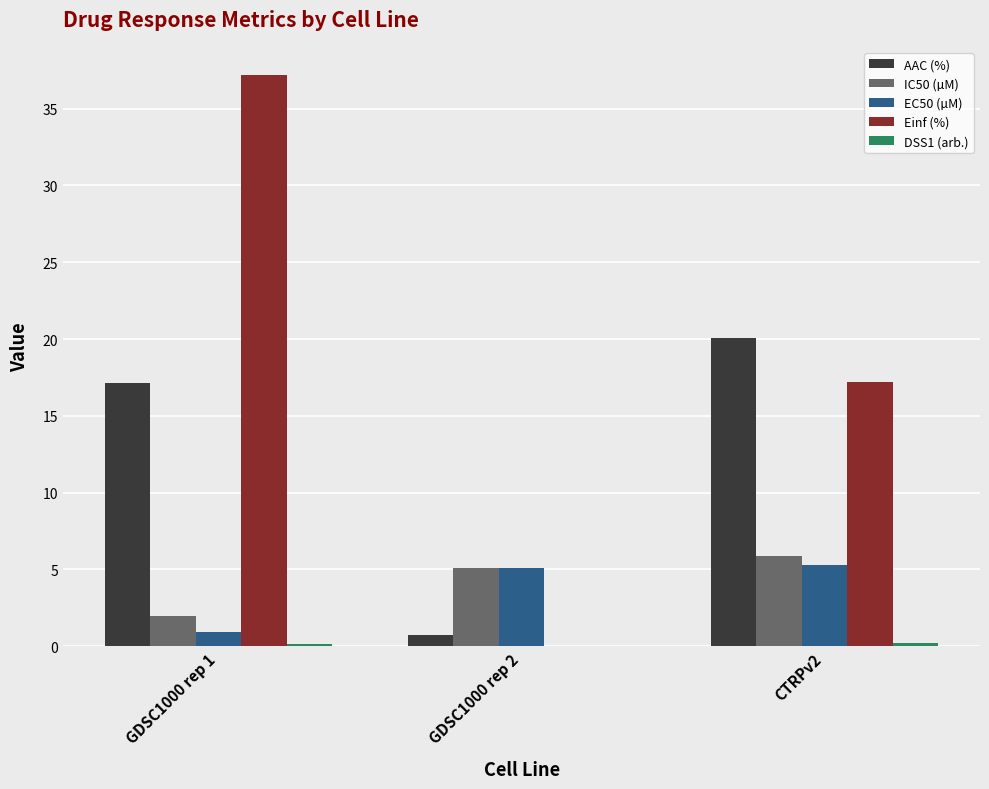

At which category is the sum across all series the highest?

GDSC1000 rep 1